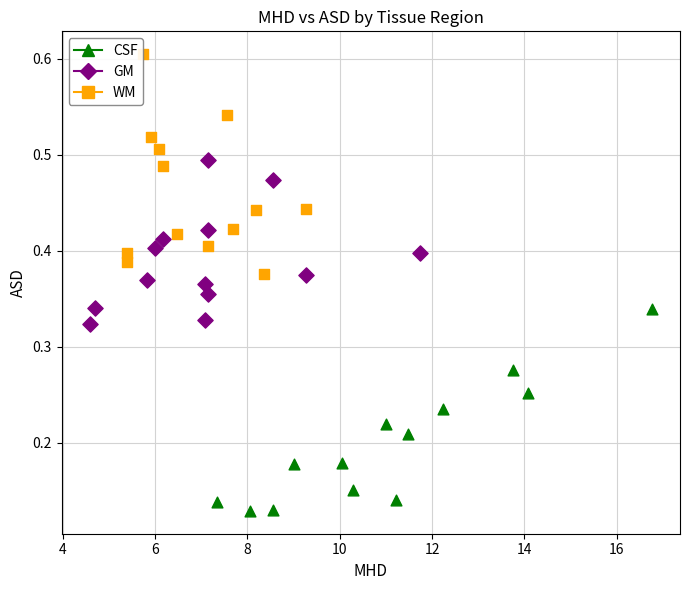

Which series contains the lowest Y value?

CSF